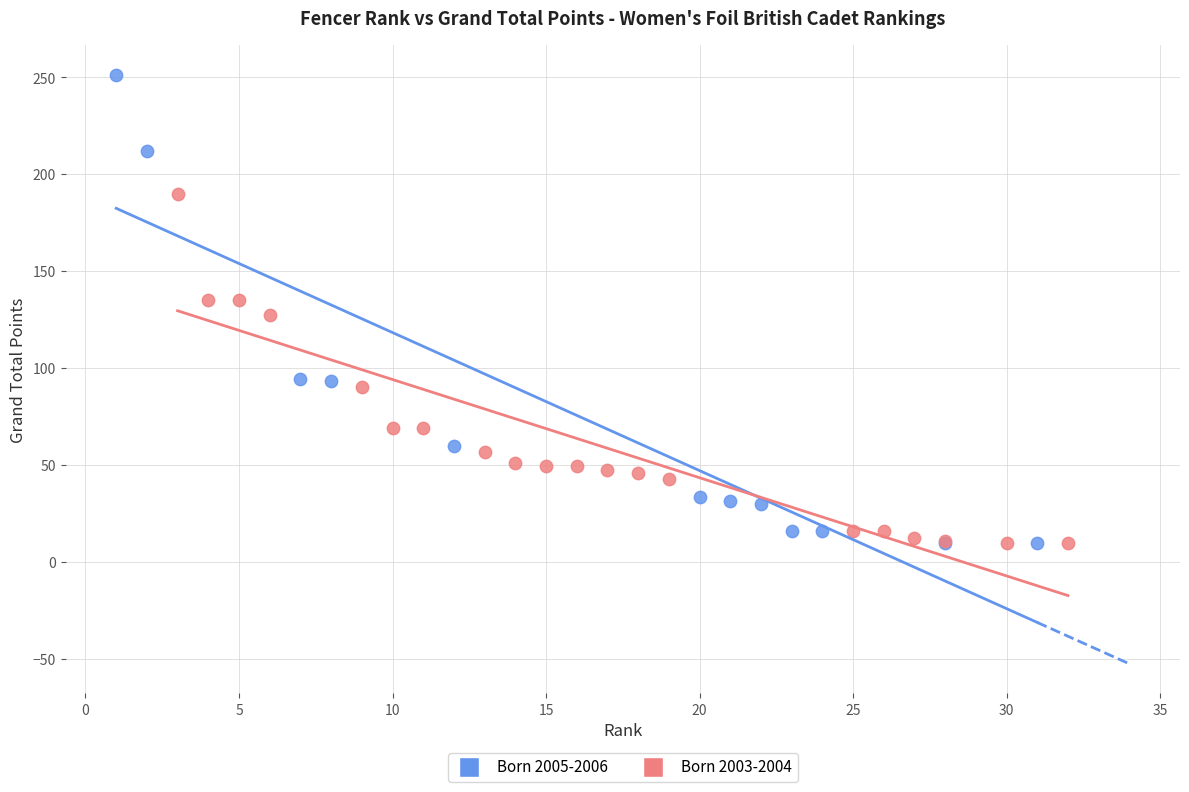

What are all the series names shown in the legend?

Born 2005-2006, Born 2003-2004